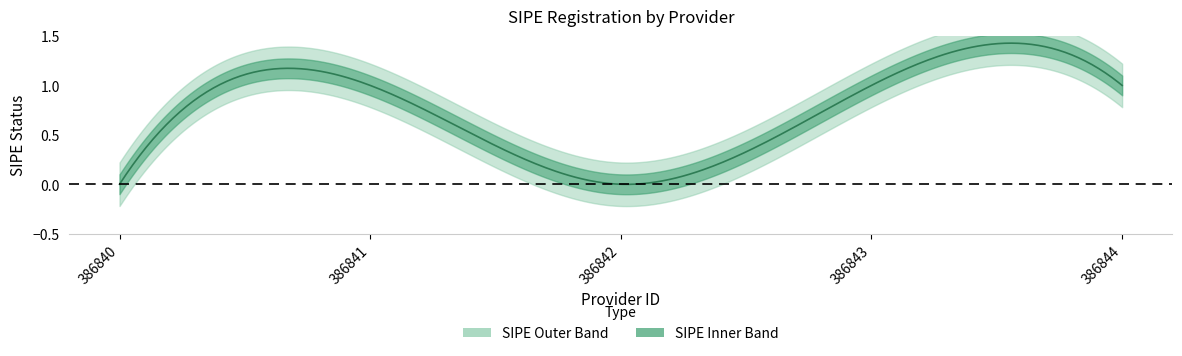

Count the values in the range 0 to 1.

5